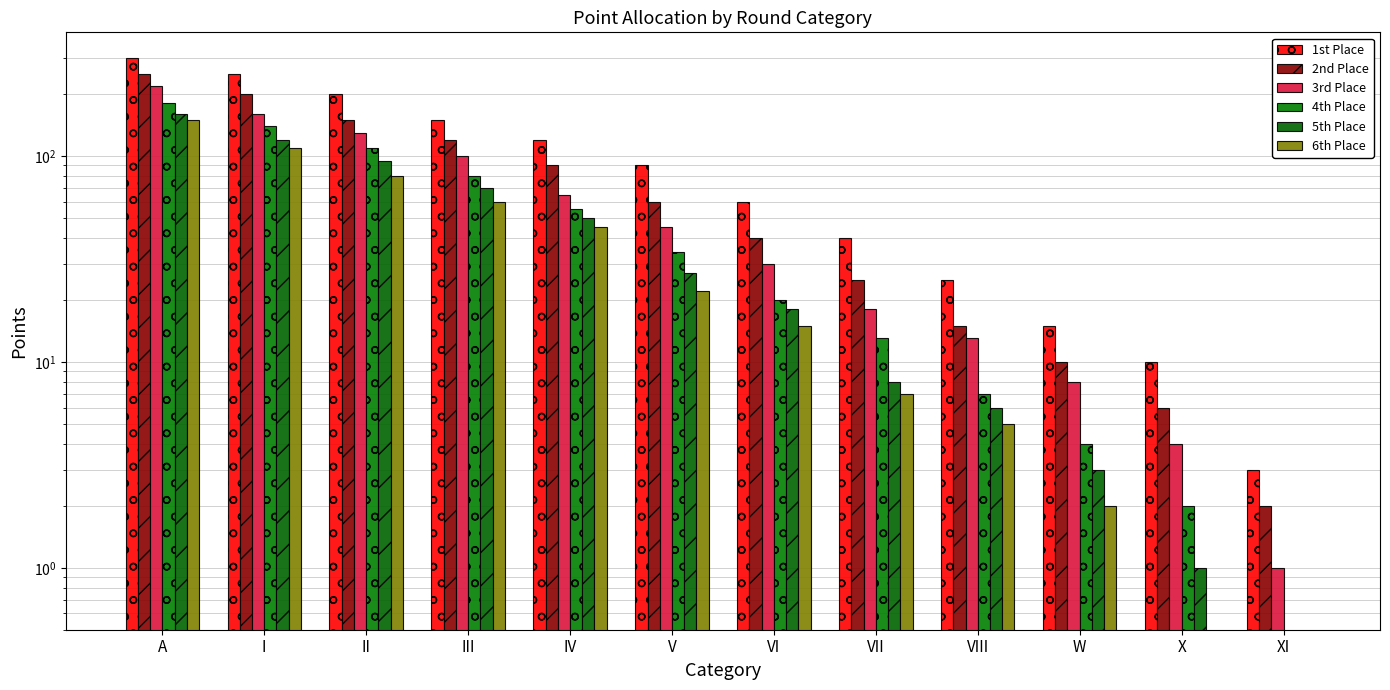

What is the approximate value of 4th Place at X?

2